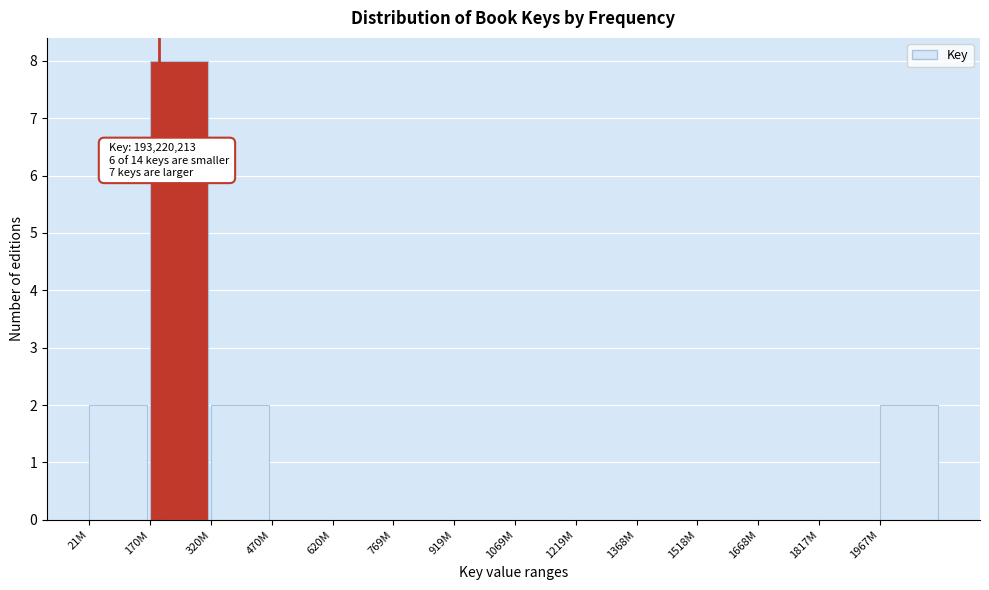

Reading right to left, extract all data points from this chart.

1967M=2	1817M=0	1668M=0	1518M=0	1368M=0	1219M=0	1069M=0	919M=0	769M=0	620M=0	470M=0	320M=2	170M=8	21M=2